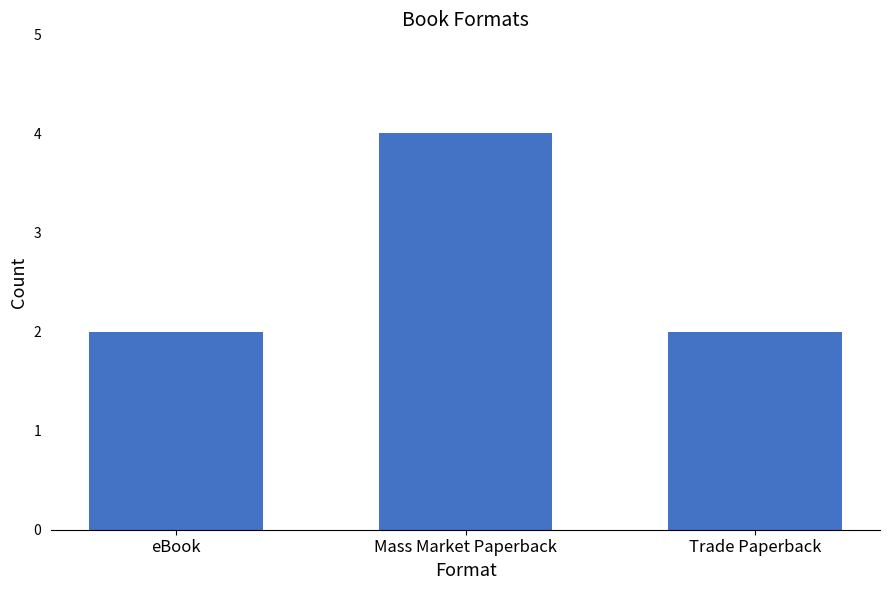

What is the smallest value displayed?

2